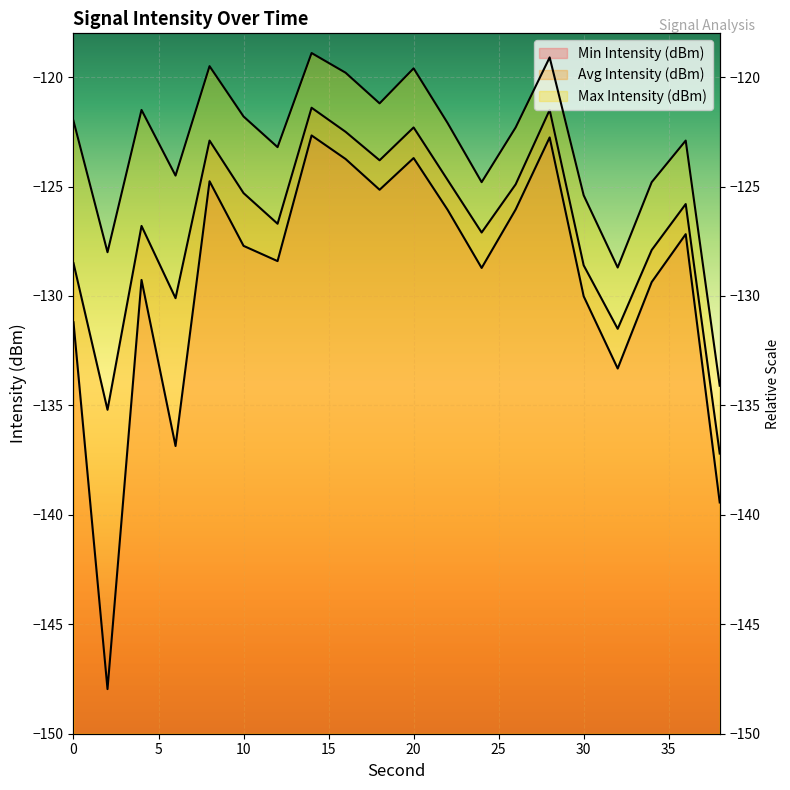

Between 0 and 12, which series saw the biggest shift?

Min Intensity (dBm)